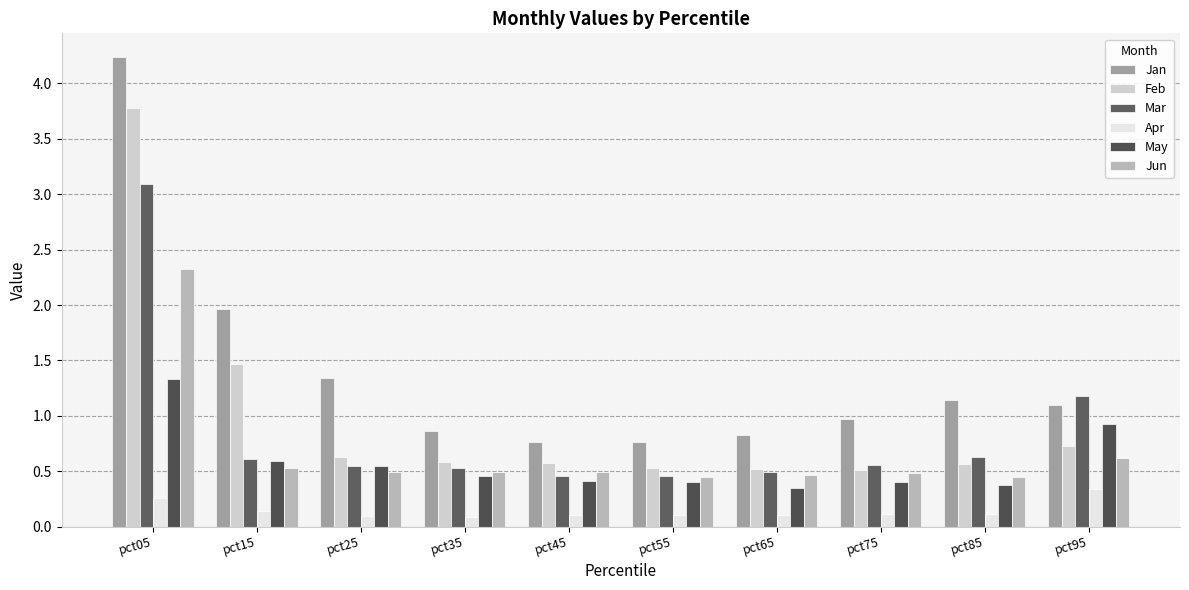

How many categories are shown in the chart?

10